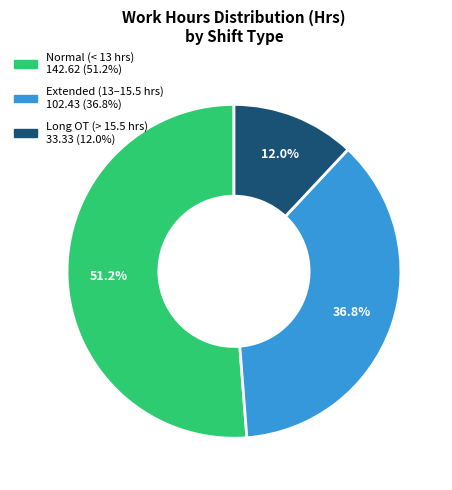

Is there any slice that represents more than half of the pie?

Yes